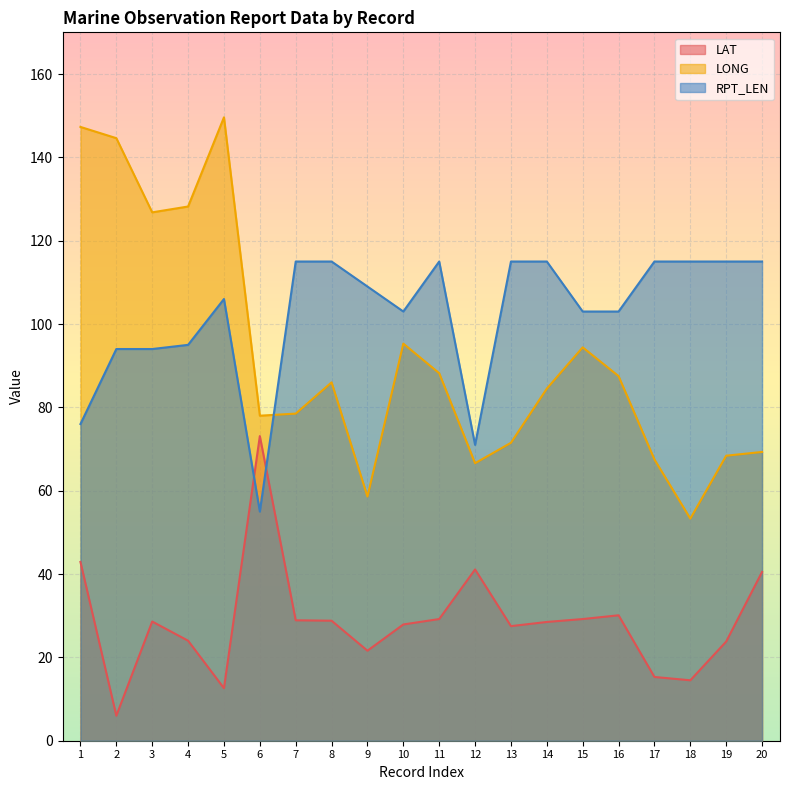

What are all the series names shown in the legend?

LAT, LONG, RPT_LEN